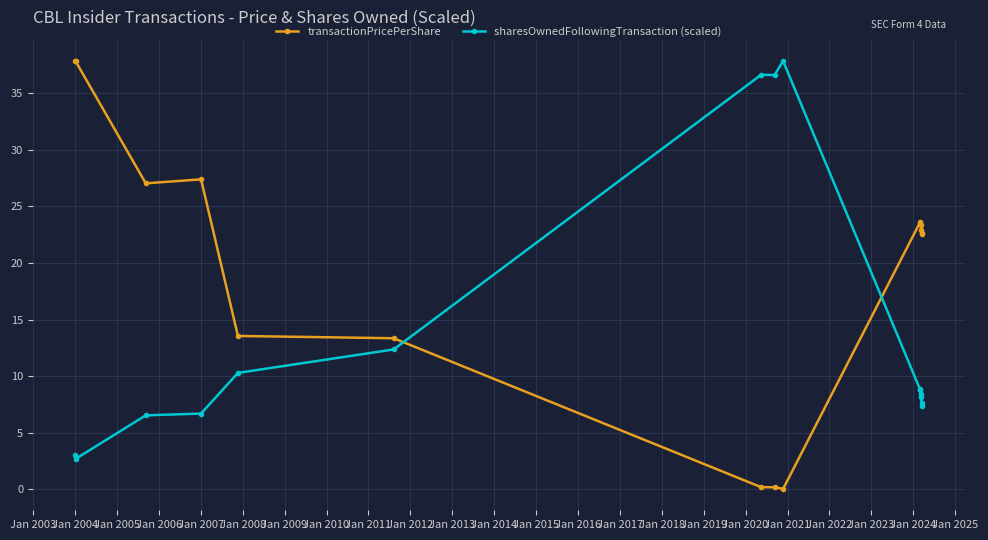

List the series in order of their overall mean, lowest first.

sharesOwnedFollowingTransaction (scaled), transactionPricePerShare